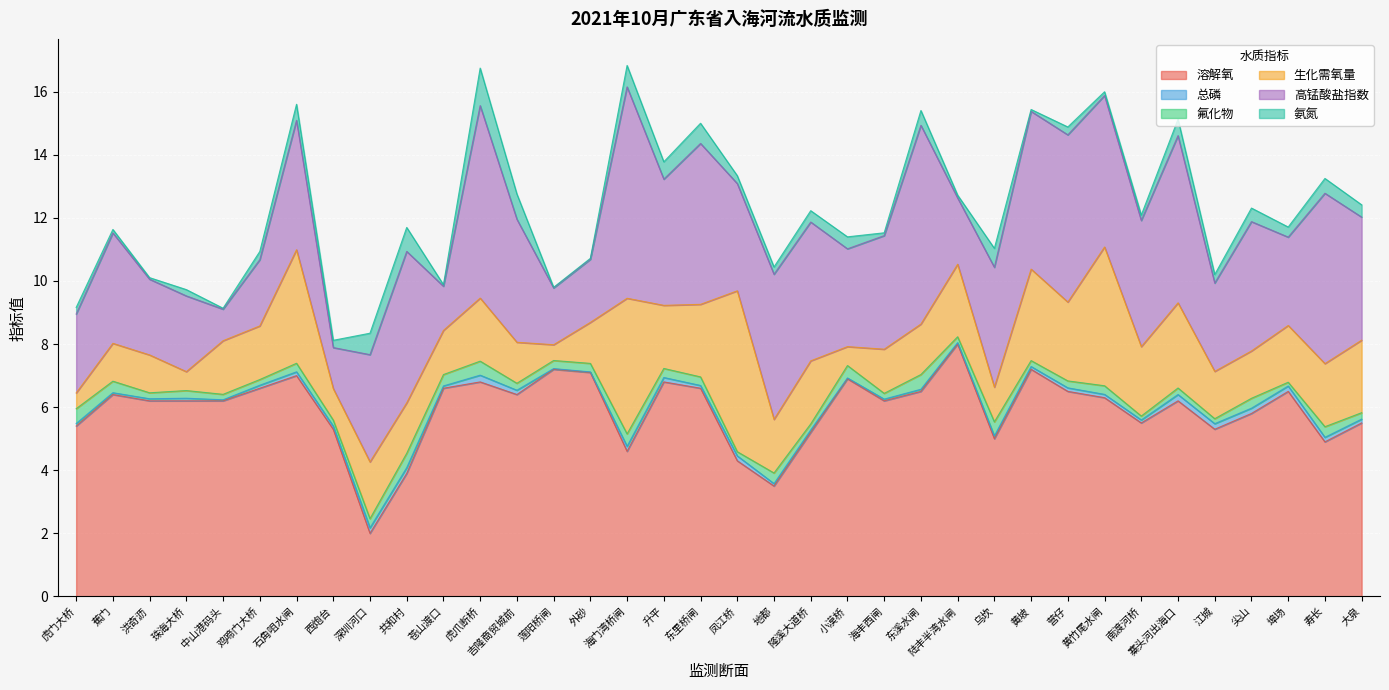

What is the spread (max minus min) of values at 海门湾桥闸?

6.5